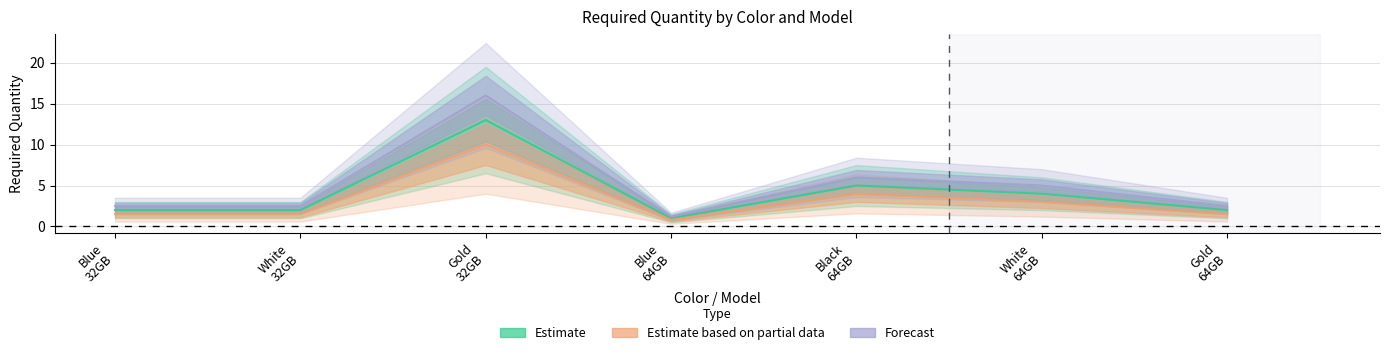

What is the spread (max minus min) of values at Gold
64GB?

1.0